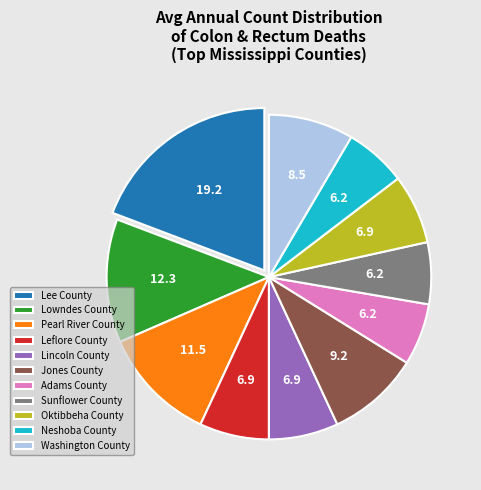

What is the largest slice in the pie chart?

Lee County